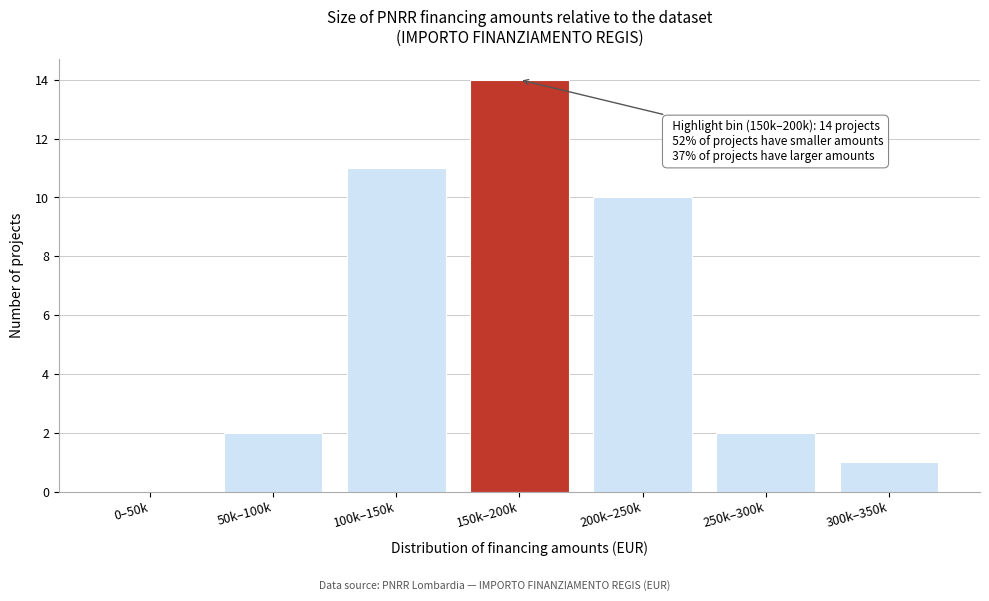

Reading left to right, list all the values displayed in this chart.

0–50k=0	50k–100k=2	100k–150k=11	150k–200k=14	200k–250k=10	250k–300k=2	300k–350k=1